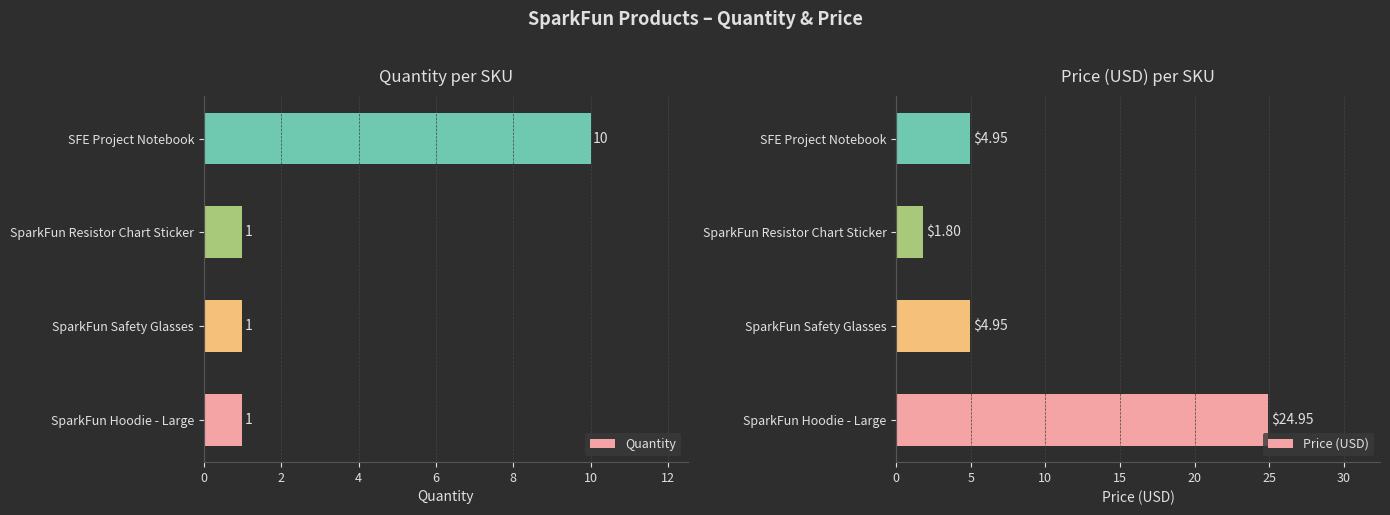

Is it true that Quantity equals 1 at SparkFun Safety Glasses?

True